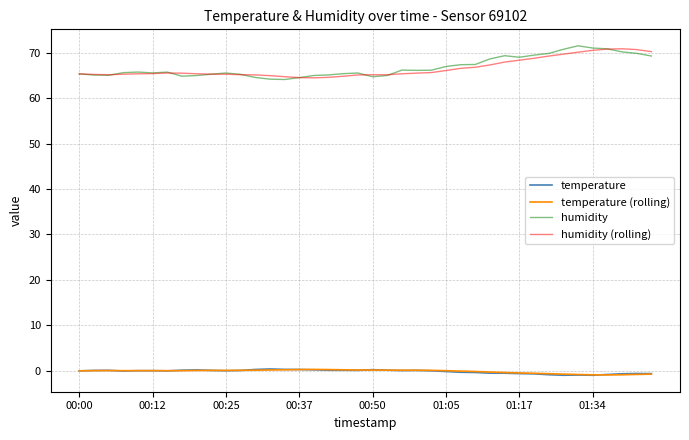

True or false: temperature (rolling) has more than 0 points higher than both neighbors.

True